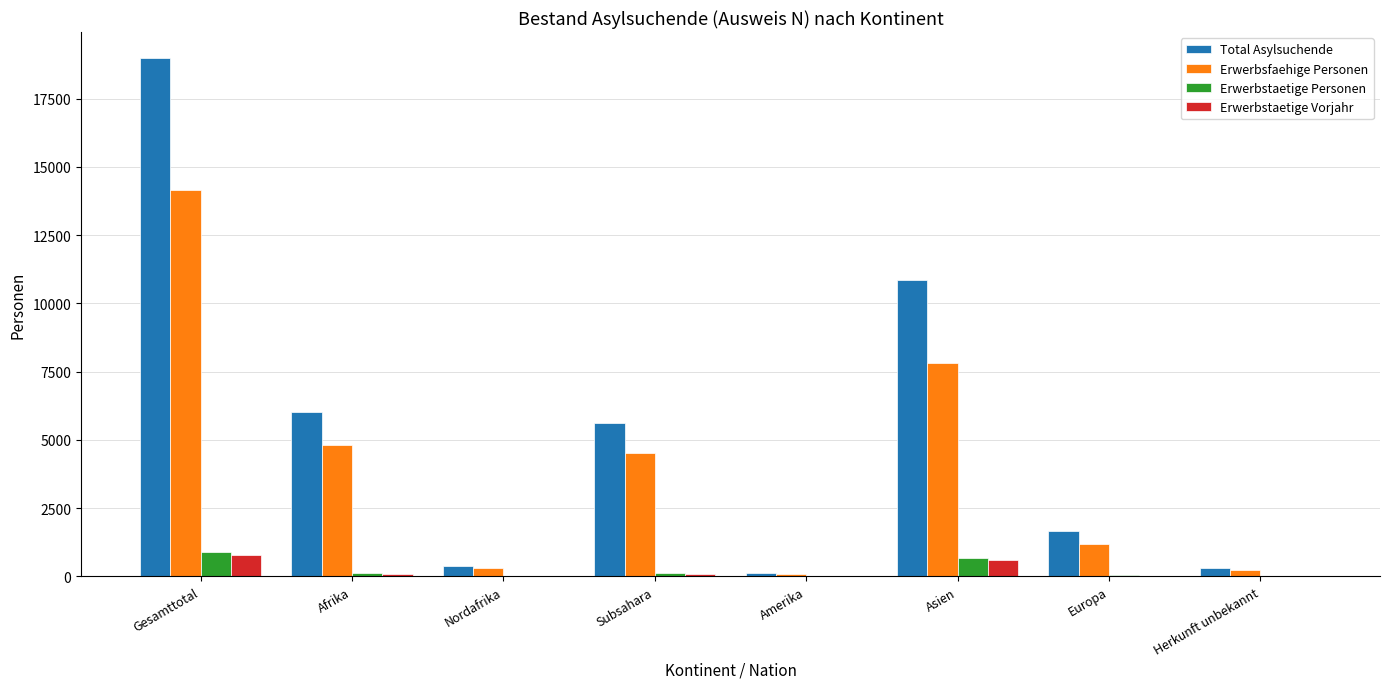

Is the value of Erwerbstaetige Personen at Gesamttotal greater than the value of Total Asylsuchende at Subsahara?

No